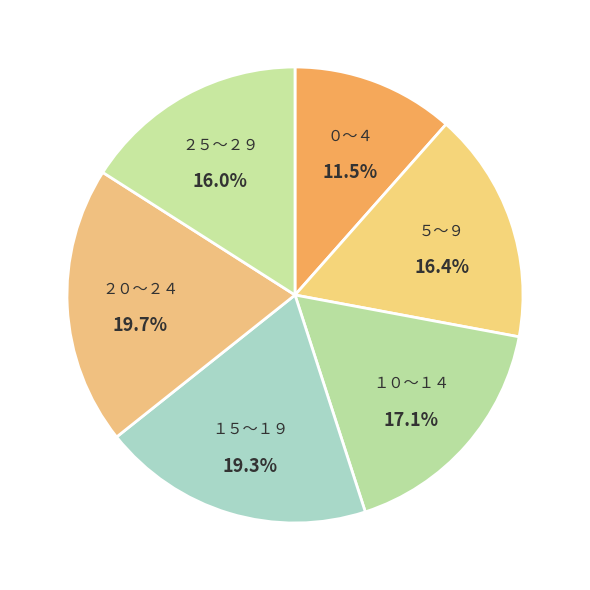

To the nearest percent, what portion does １５～１９ represent?

19%